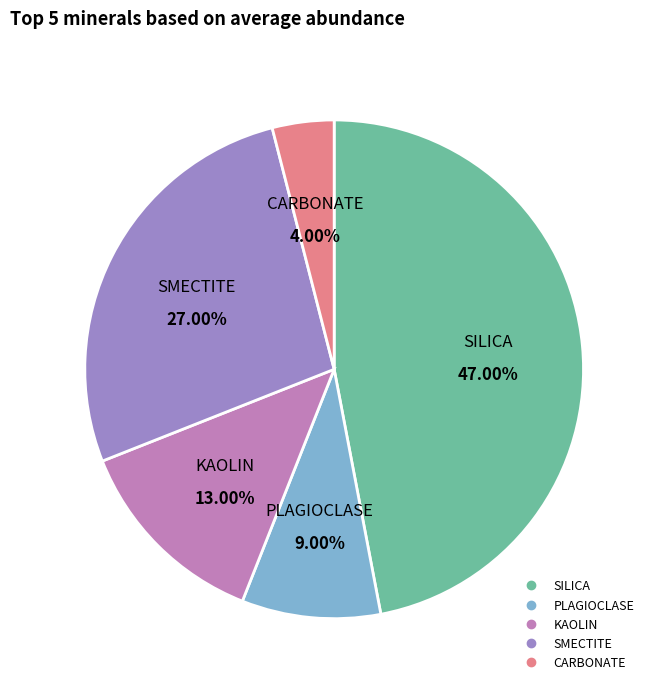

Between PLAGIOCLASE and SILICA, which is larger?

SILICA